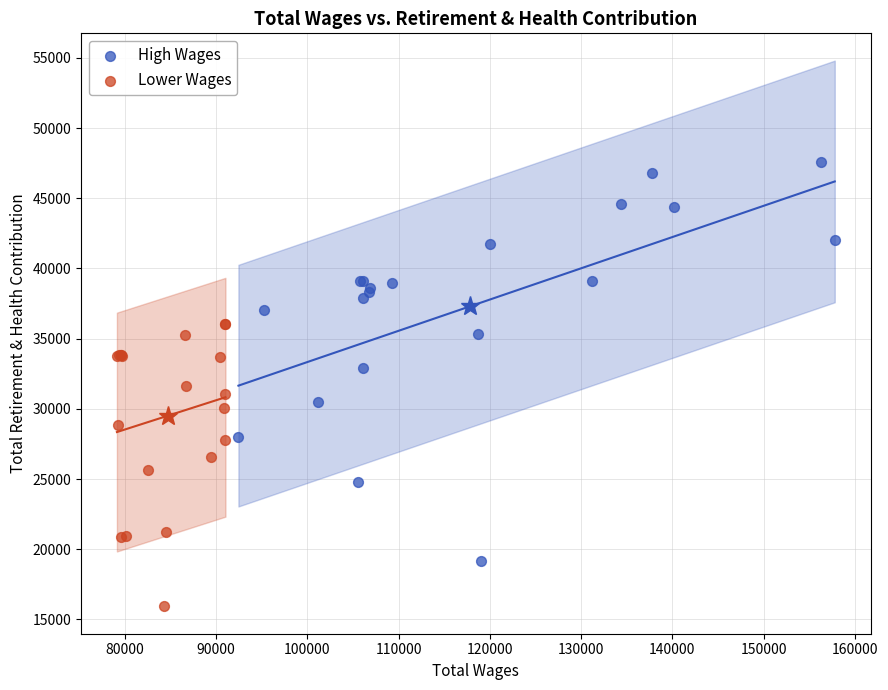

Which series has the widest spread of Y values?

High Wages